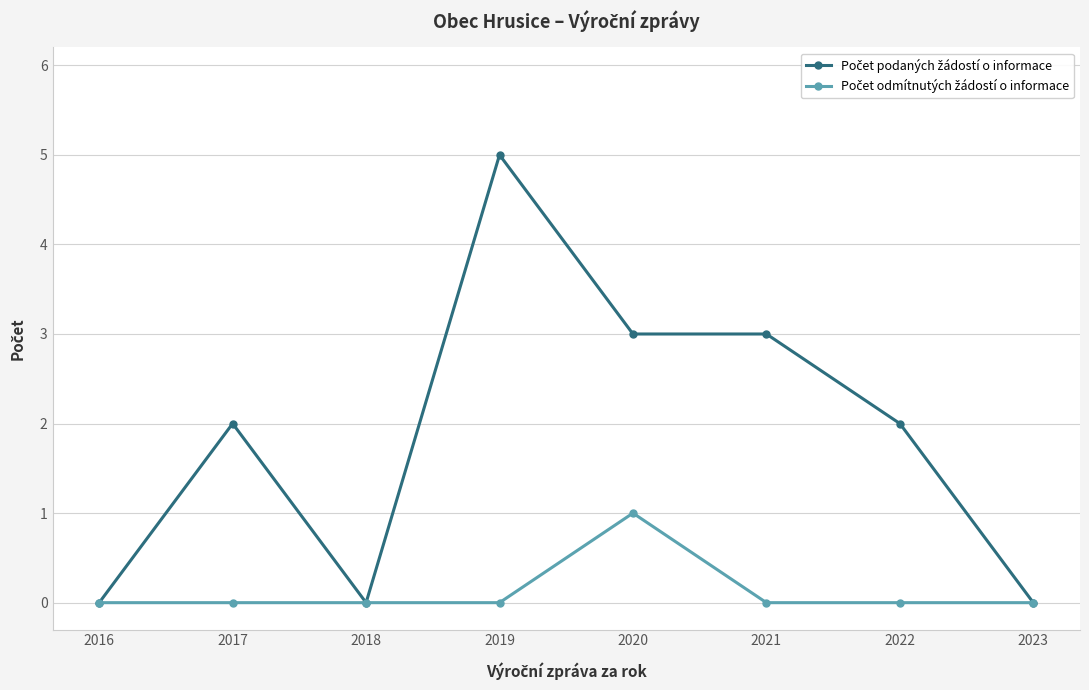

What is the total value across all series at 2021?

3